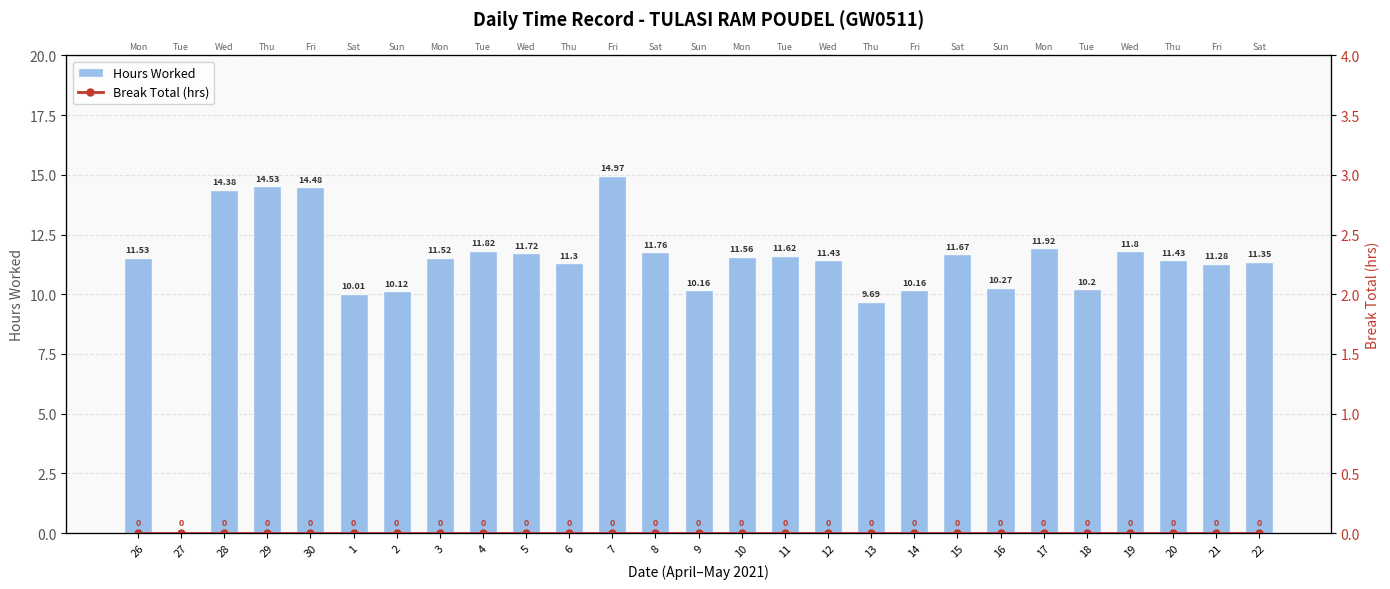

At 8, list the series in order from smallest to largest.

Break Total (hrs), Hours Worked